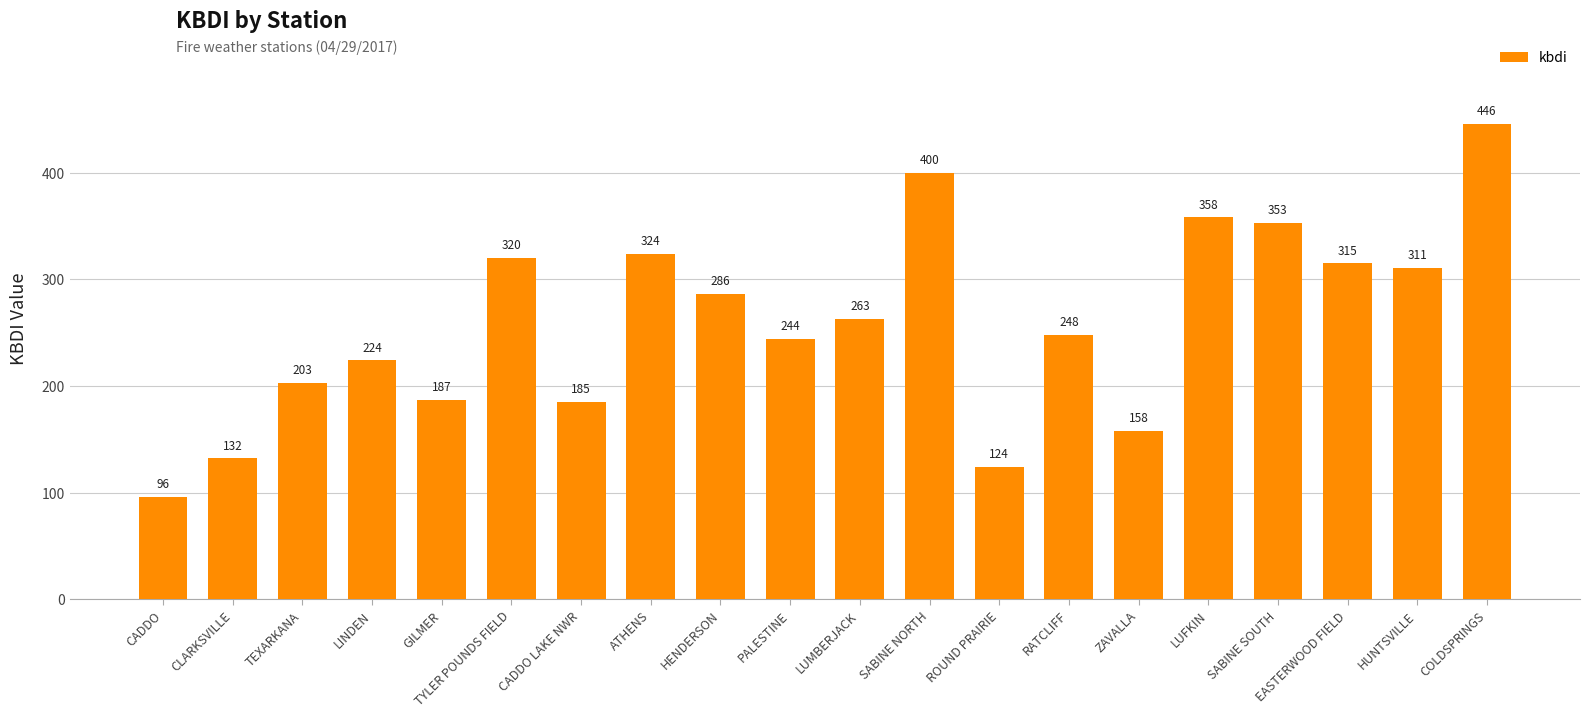

List the labels in order of value, largest first.

COLDSPRINGS, SABINE NORTH, LUFKIN, SABINE SOUTH, ATHENS, TYLER POUNDS FIELD, EASTERWOOD FIELD, HUNTSVILLE, HENDERSON, LUMBERJACK, RATCLIFF, PALESTINE, LINDEN, TEXARKANA, GILMER, CADDO LAKE NWR, ZAVALLA, CLARKSVILLE, ROUND PRAIRIE, CADDO